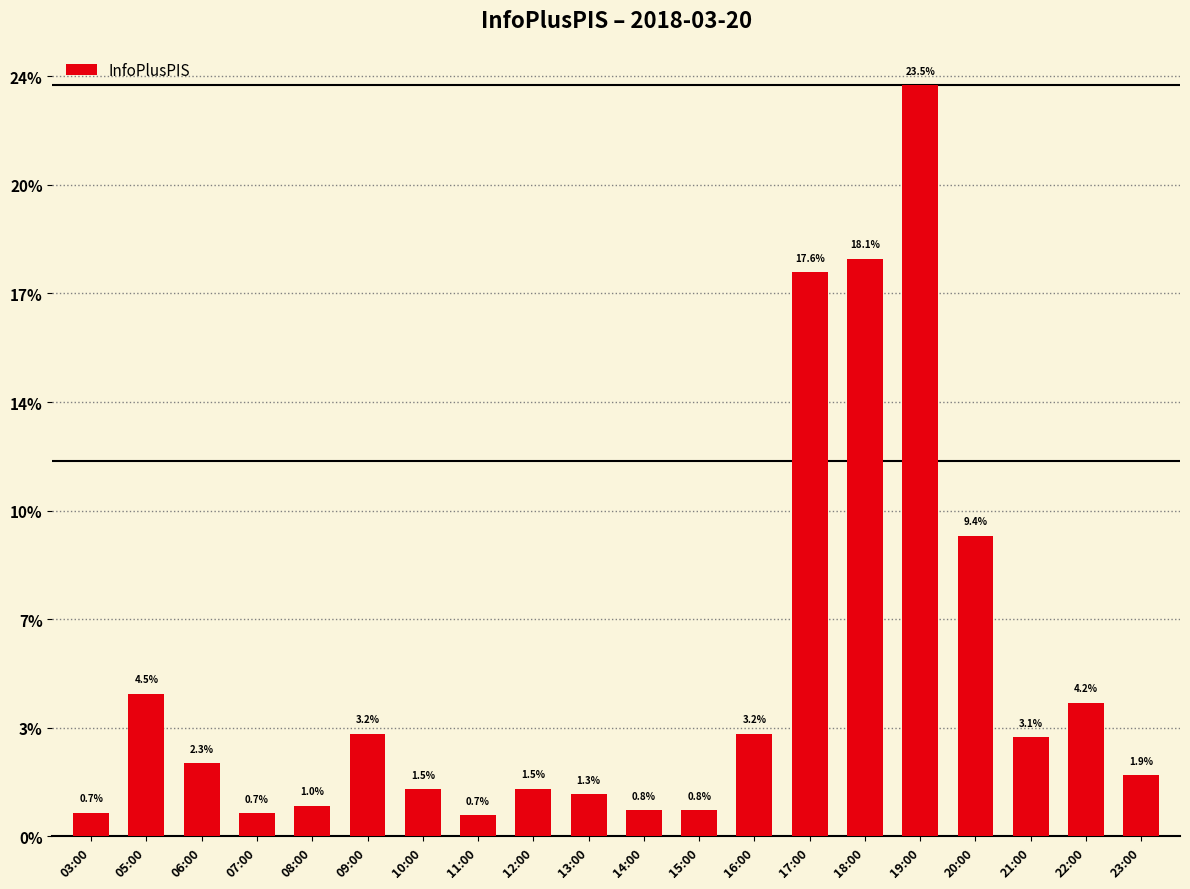

Rank the categories by value from highest to lowest.

19:00, 18:00, 17:00, 20:00, 05:00, 22:00, 09:00, 16:00, 21:00, 06:00, 23:00, 12:00, 10:00, 13:00, 08:00, 14:00, 15:00, 03:00, 07:00, 11:00